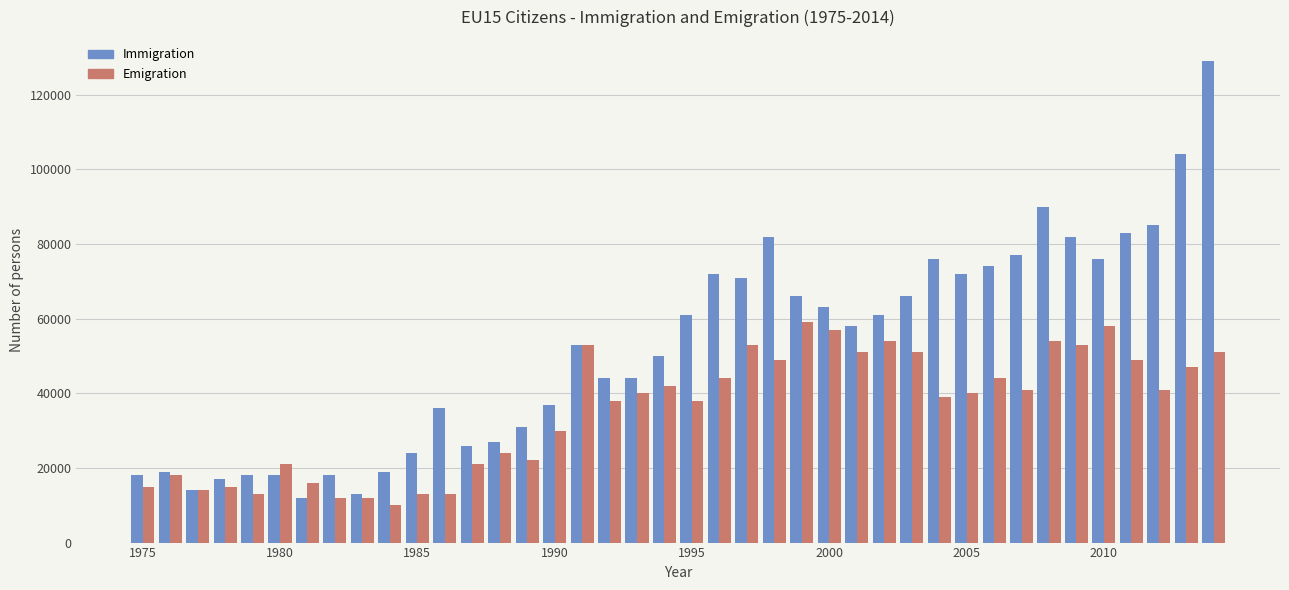

What is the smallest value displayed?

10000